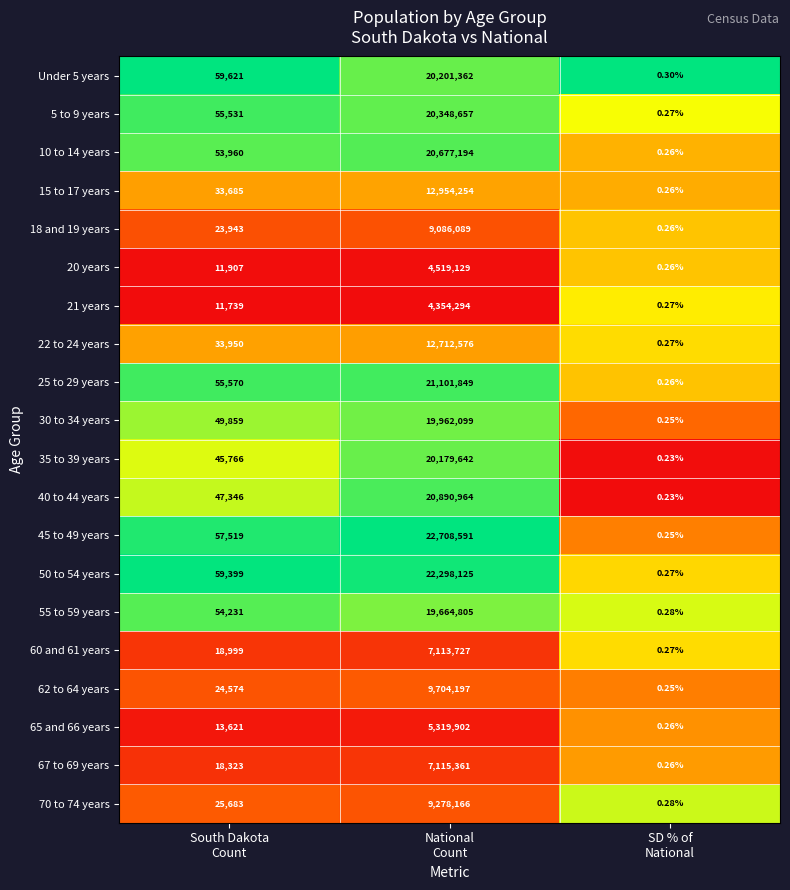

How many values in the 5 to 9 years series are below 55531?

1